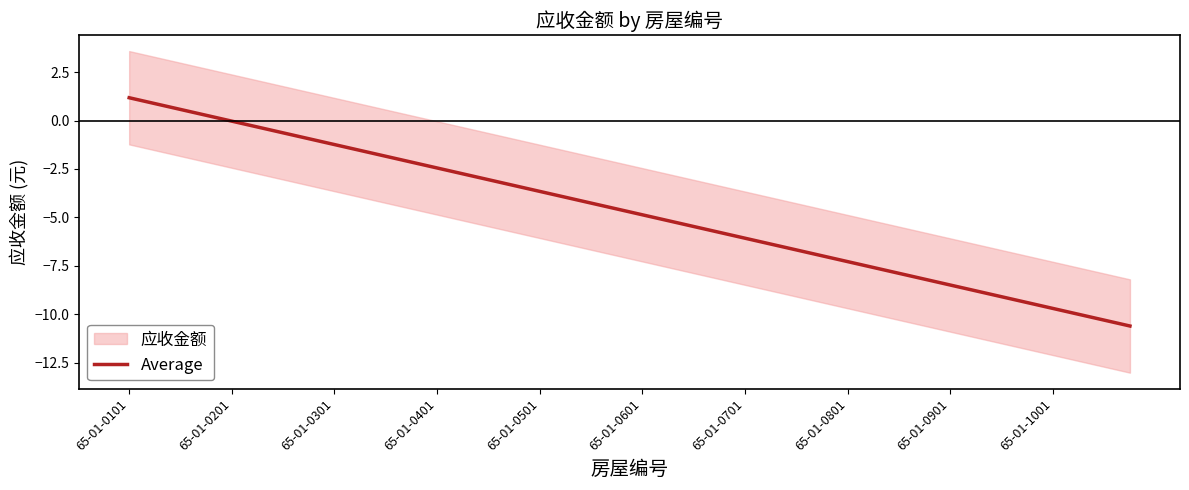

How many categories are shown in the chart?

40